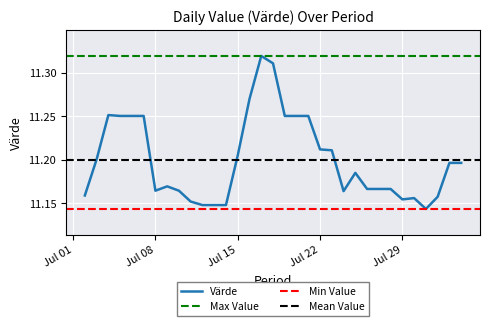

Is it true that the value at 2025-08-01 is 11.2?

True